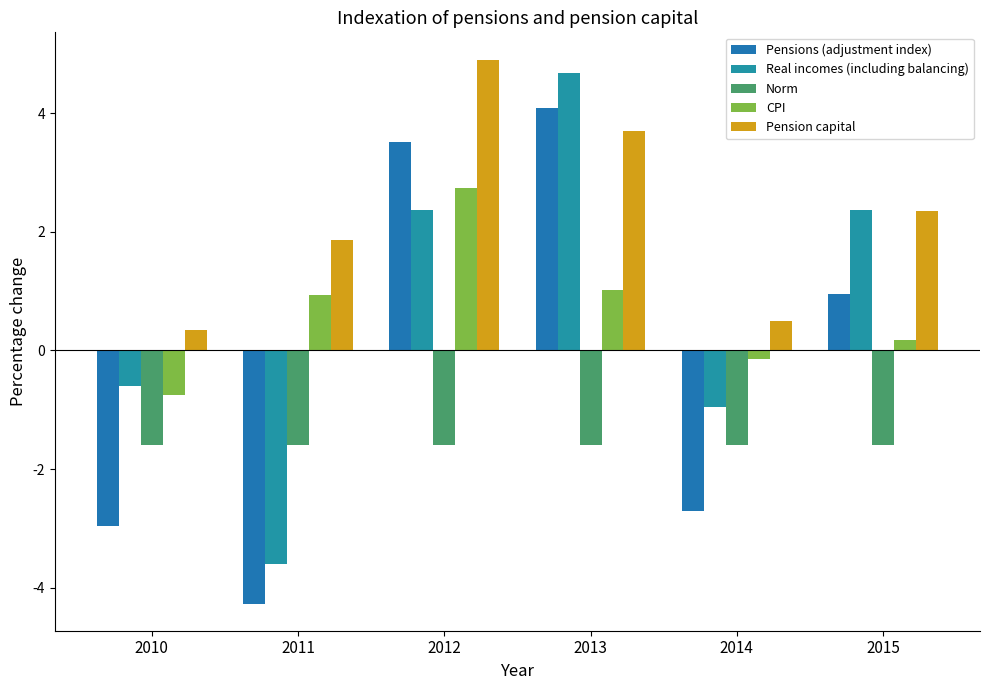

Rank the series at 2012 from highest to lowest value.

Pension capital, Pensions (adjustment index), CPI, Real incomes (including balancing), Norm